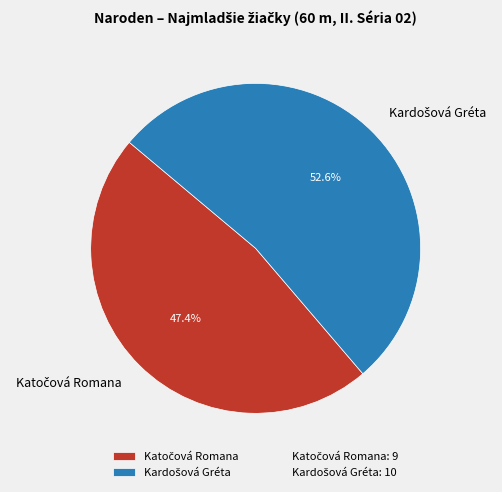

Is there a majority slice in this chart?

Yes